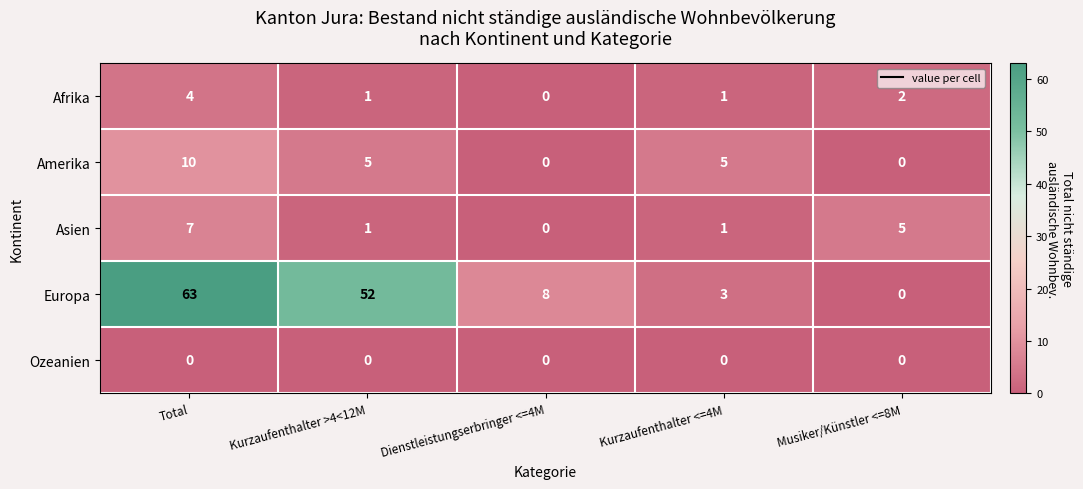

What is the difference between the highest and lowest values at Kurzaufenthalter <=4M?

5